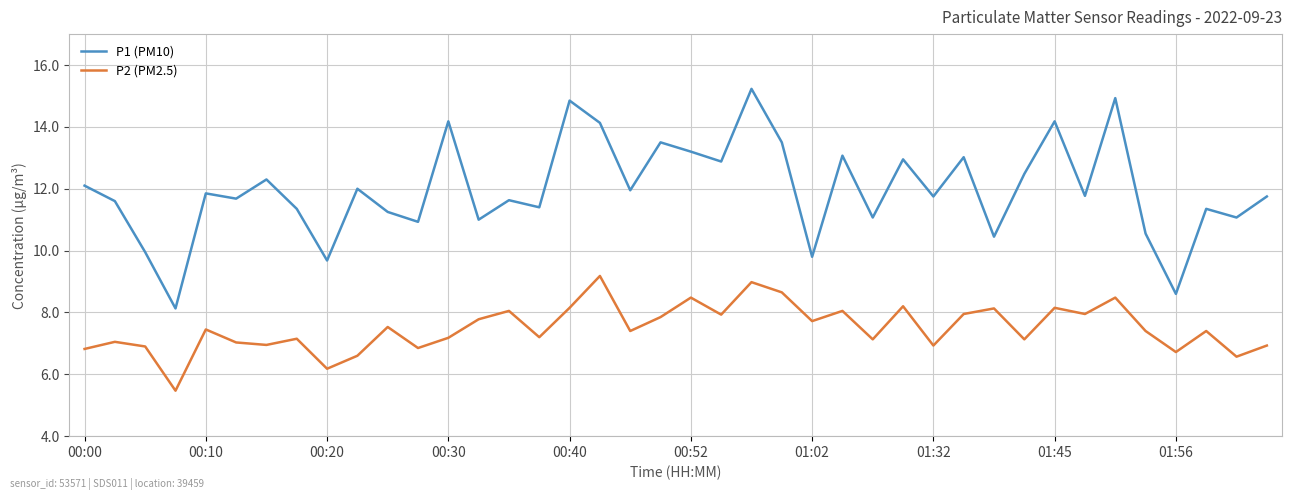

List the series in order of their overall mean, highest first.

P1 (PM10), P2 (PM2.5)